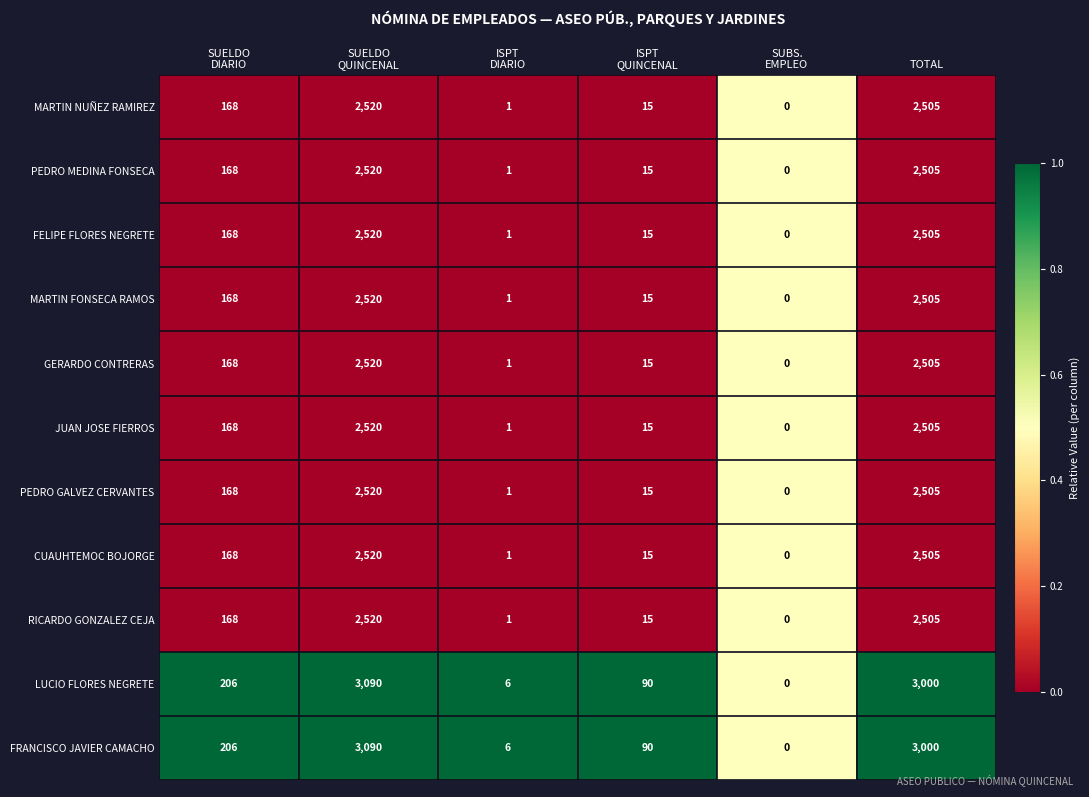

What is the highest value of the CUAUHTEMOC BOJORGE series?

2520